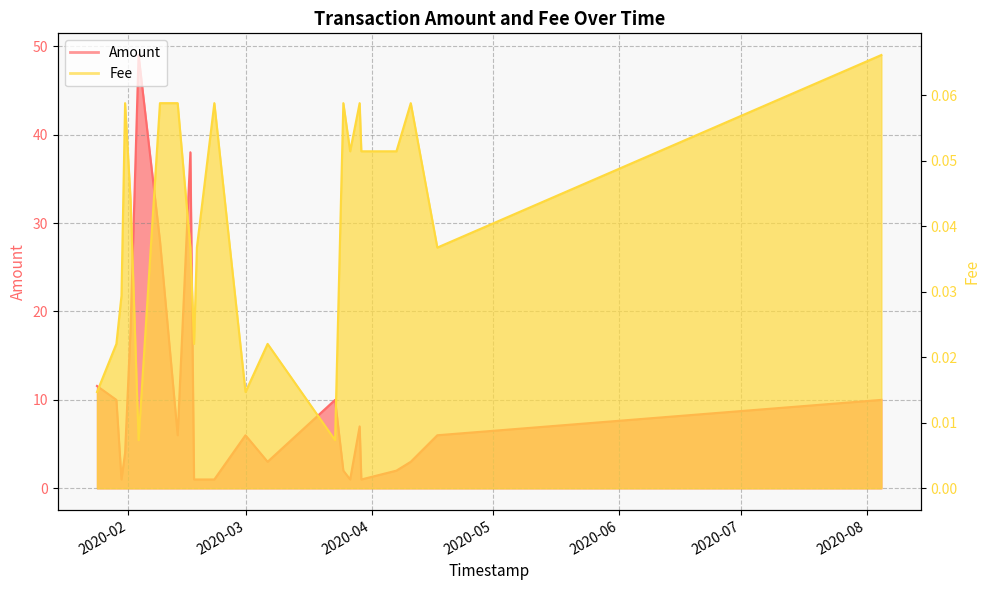

True or false: Amount has a value of 1.0 at 2020-02-17.

True